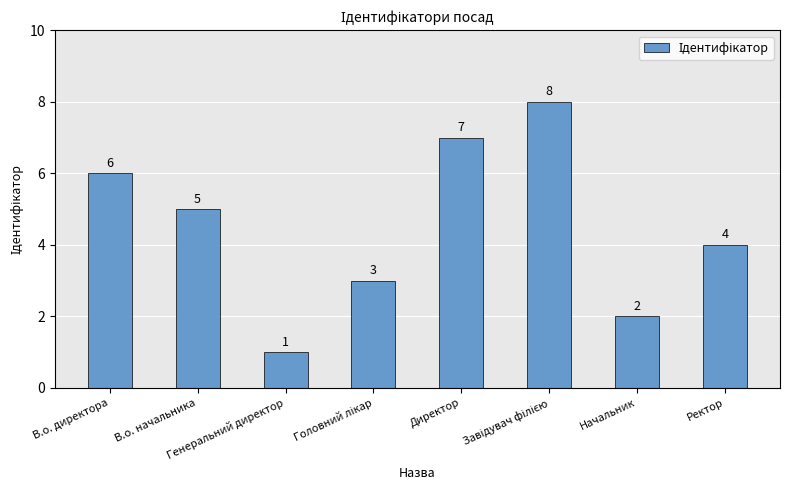

Are the bars horizontal?

No